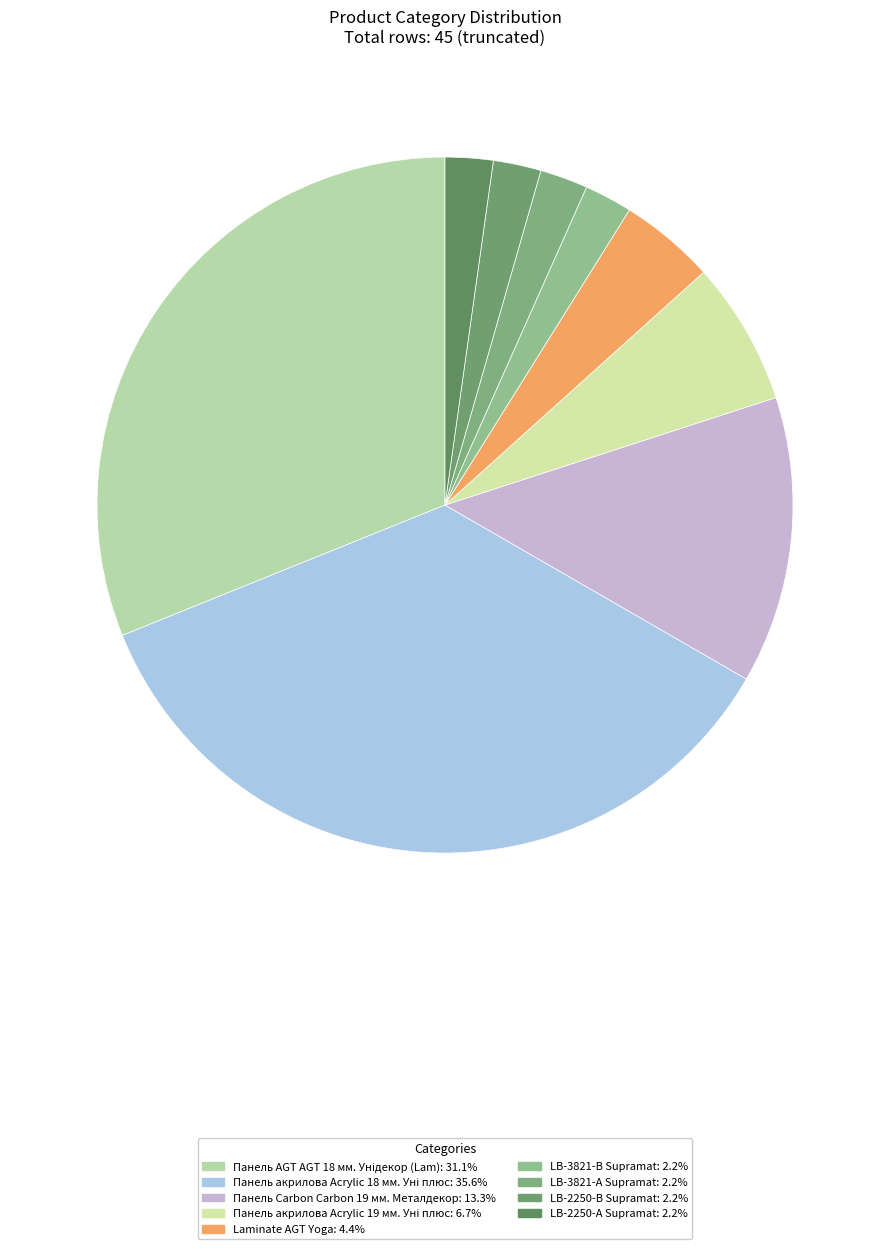

To the nearest percent, what is the difference between the largest and smallest slice percentages?

33%